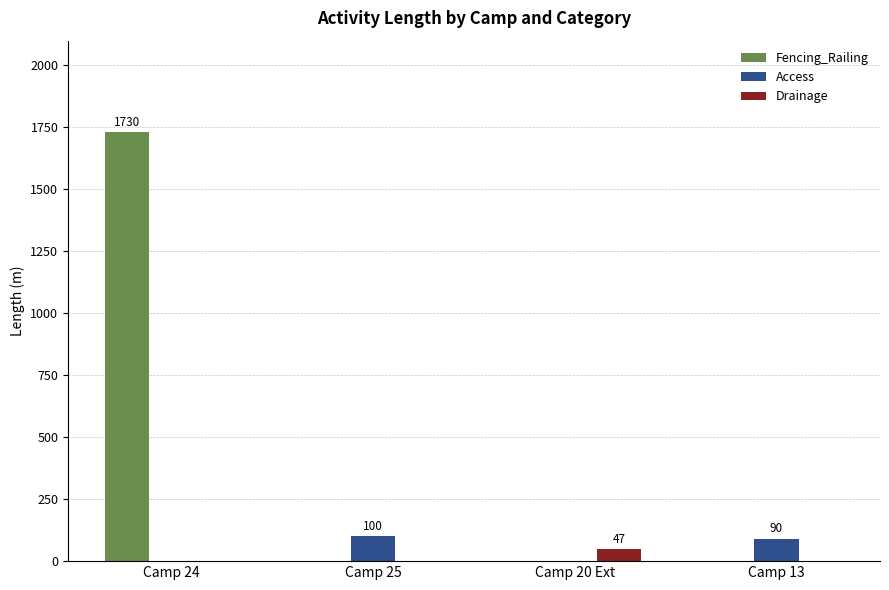

Is it true that Access equals 24 at Camp 25?

False